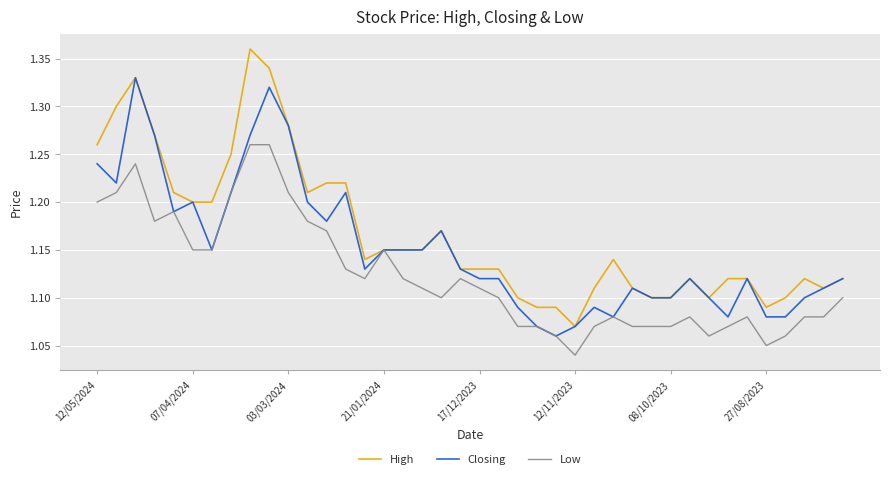

Which series has the largest total across all categories?

High